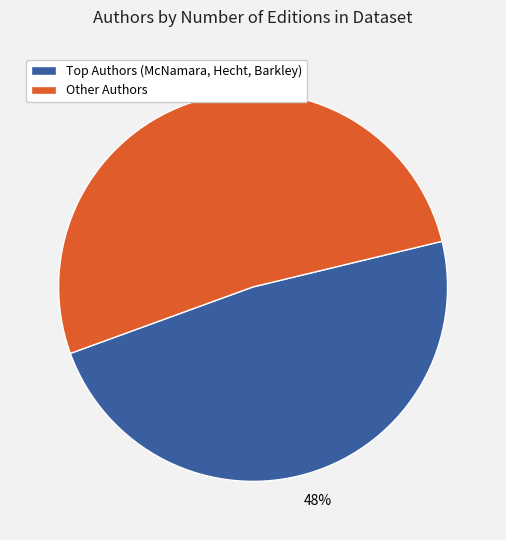

Is there any slice that represents more than half of the pie?

Yes